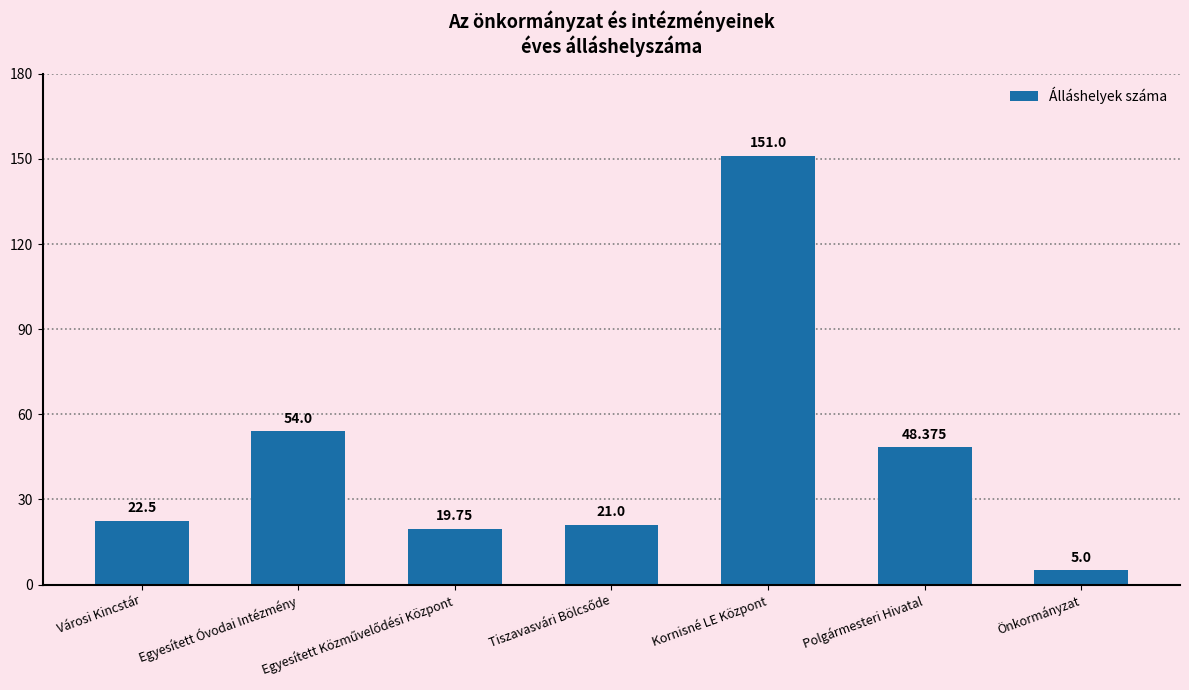

What is the difference between the maximum and minimum values?

146.0